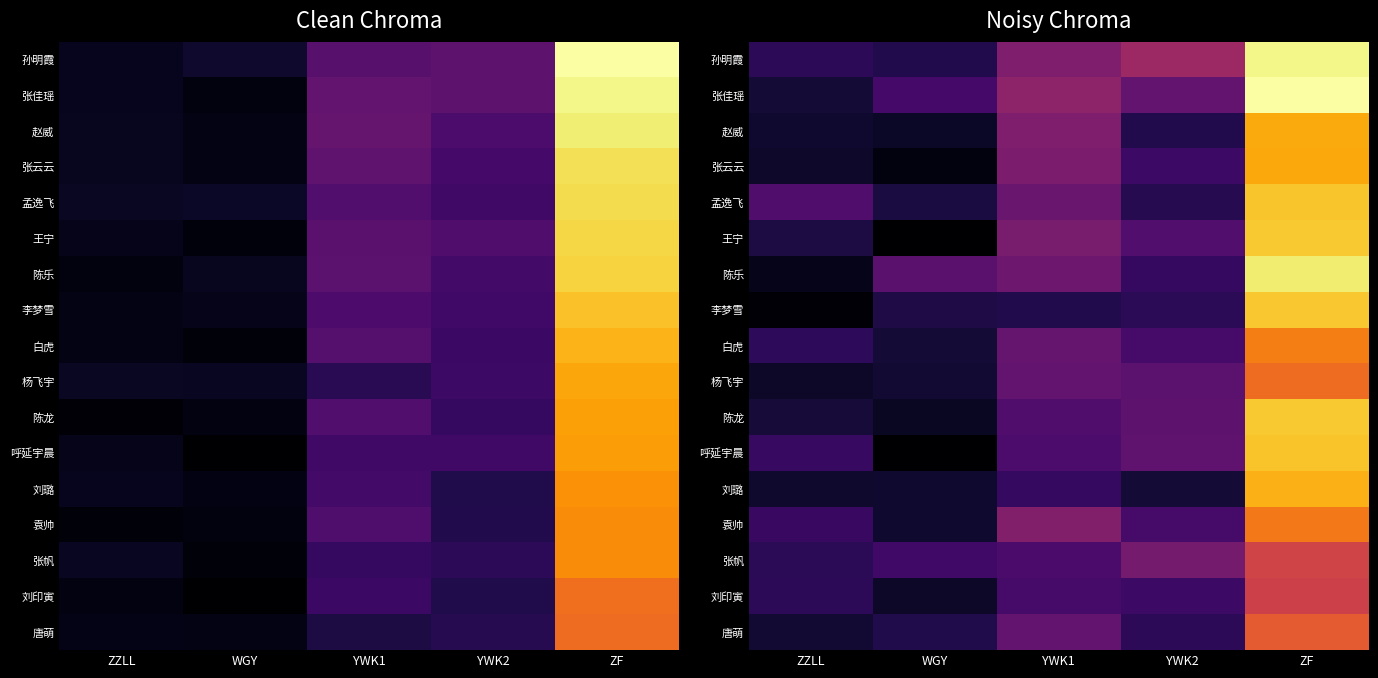

What is the minimum value shown in the chart?

15.5